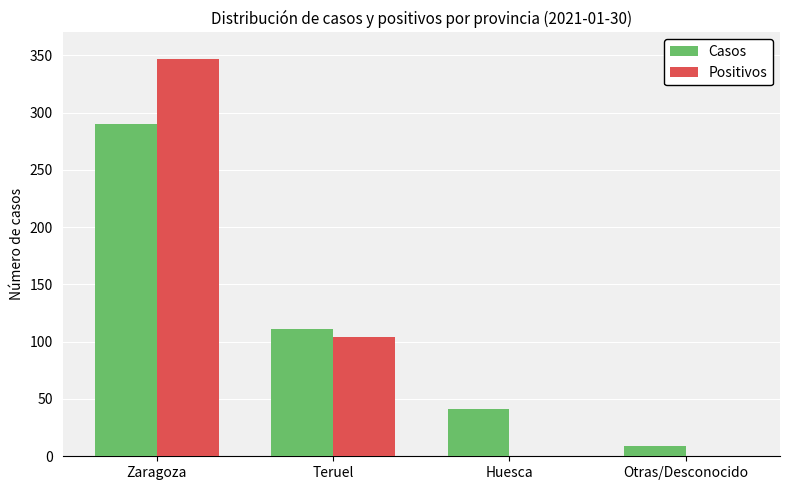

What is the maximum value shown in the chart?

347